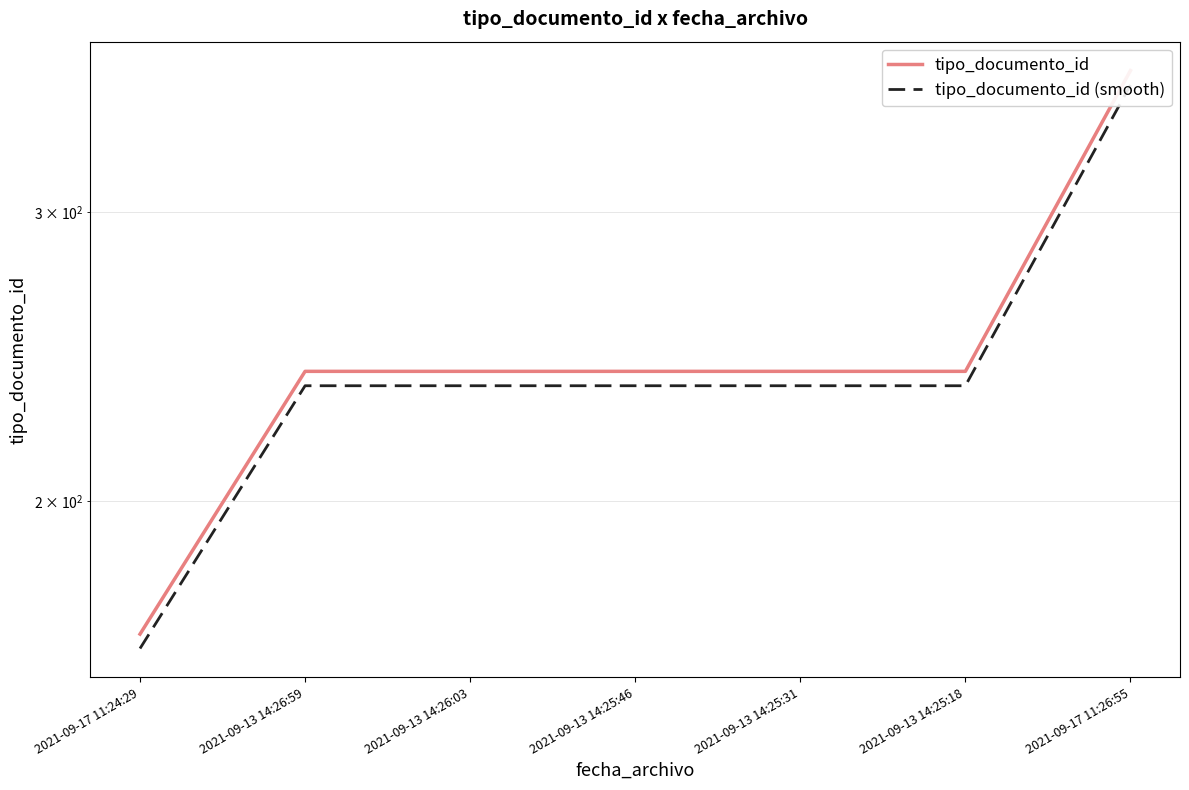

Does the chart have visible grid lines?

Yes